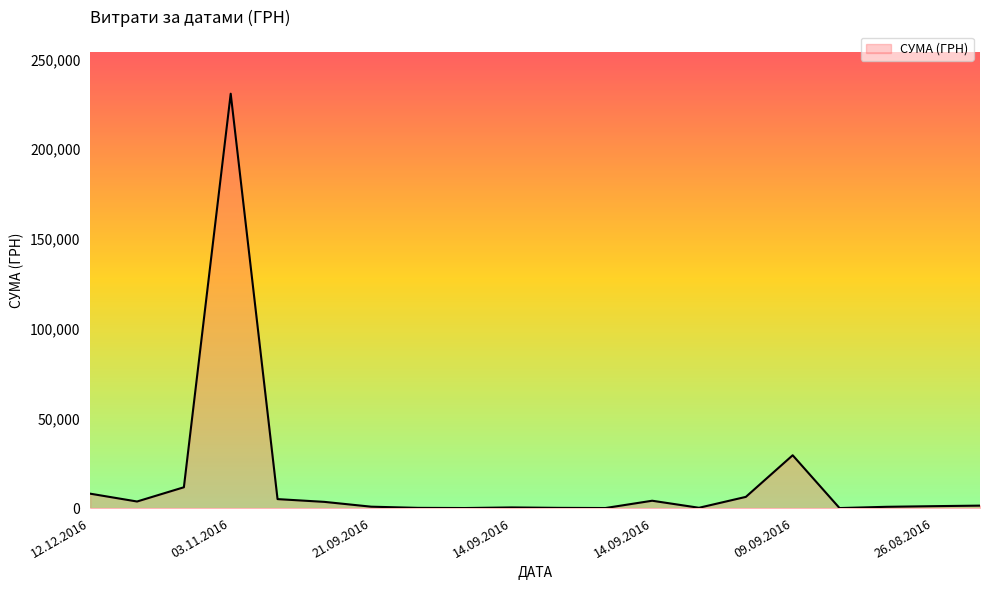

What is the greatest value displayed?

230842.2